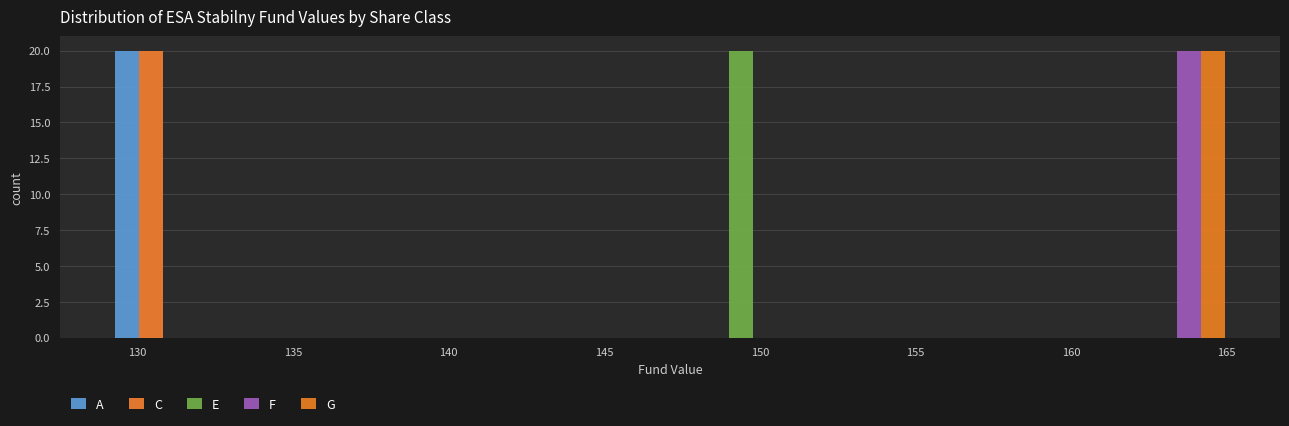

In the A series, which range on the x-axis has the tallest bar?

129.0 to 133.5